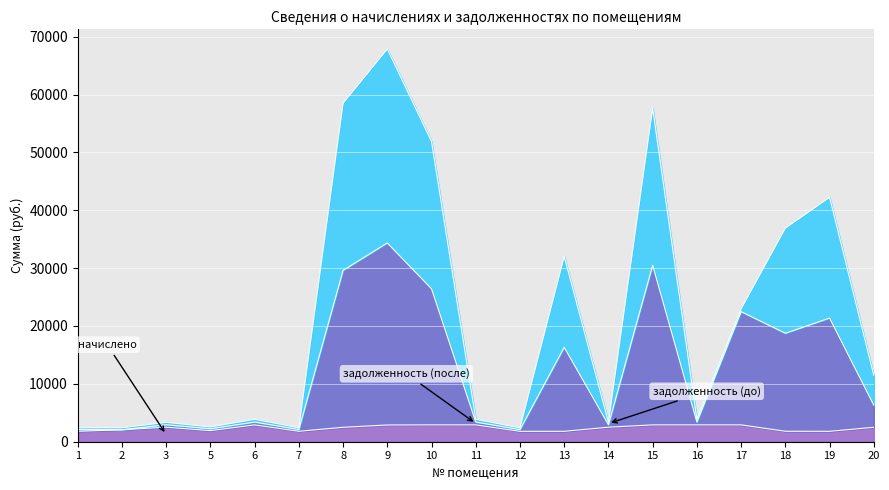

Rank the series by their average value, from lowest to highest.

начислено, задолженность (до), задолженность (после)